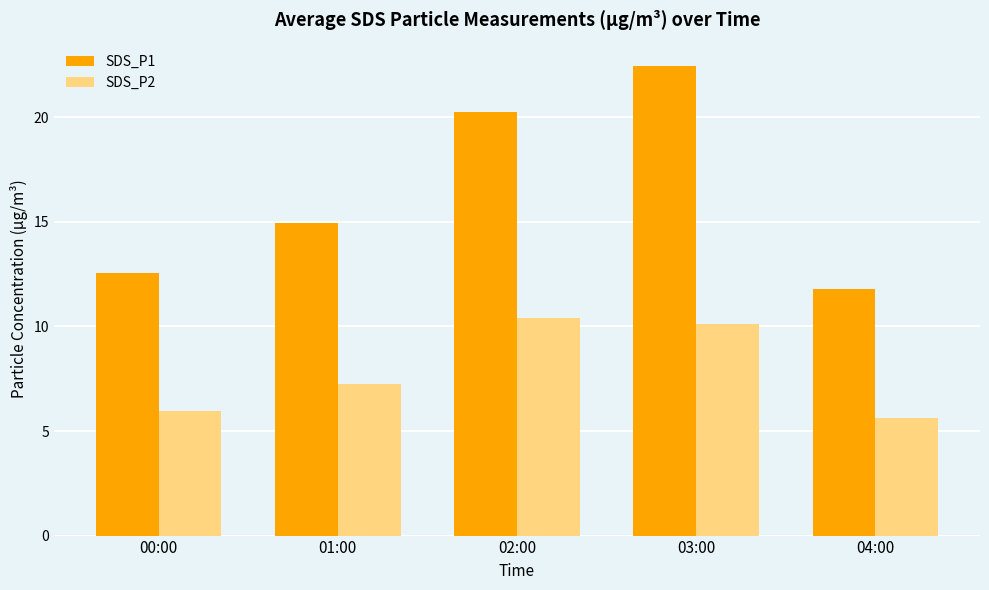

What position from the right is 03:00?

2